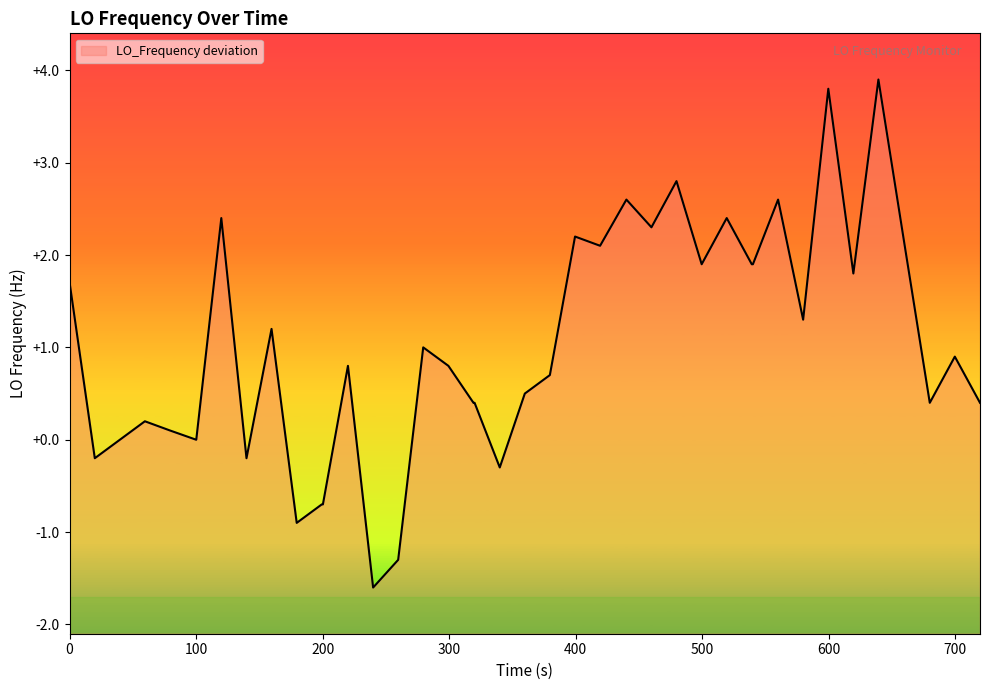

What is the difference between the maximum and minimum values?

5.5